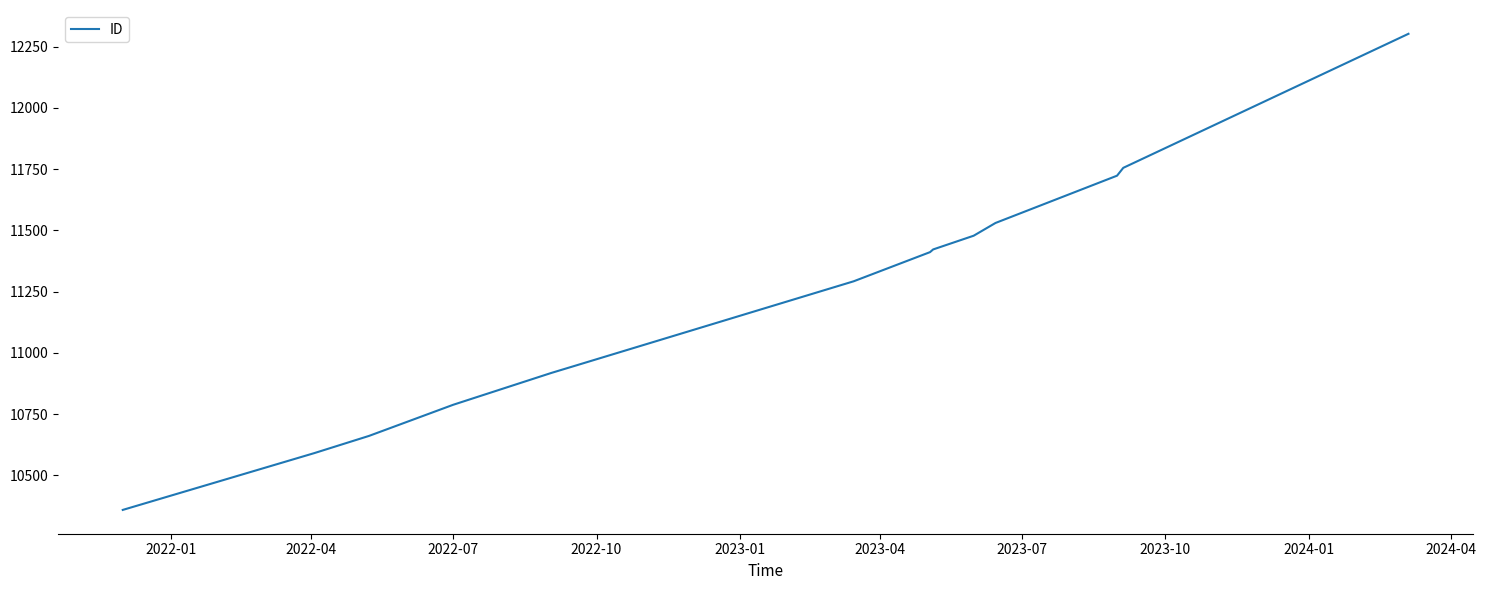

What is the difference between the maximum and minimum values?

1943